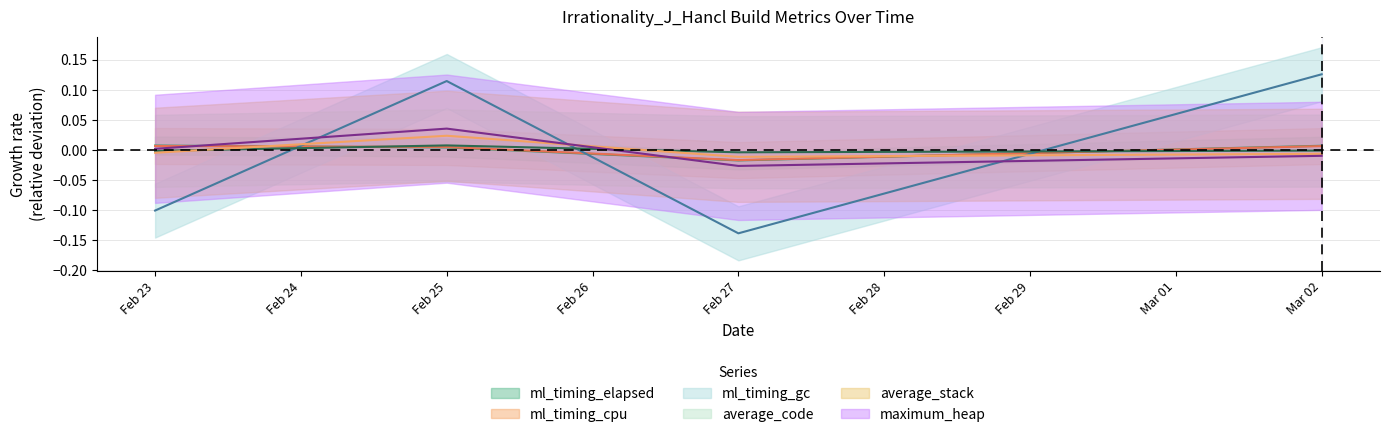

At how many categories does at least one series exceed 0?

3